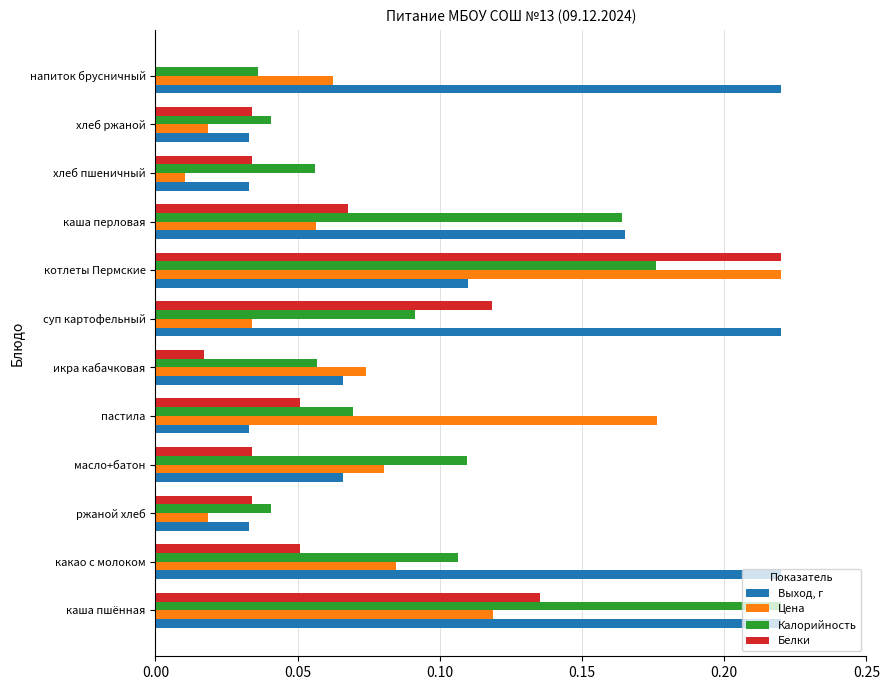

Which series changed the most between икра кабачковая and суп картофельный?

Выход, г